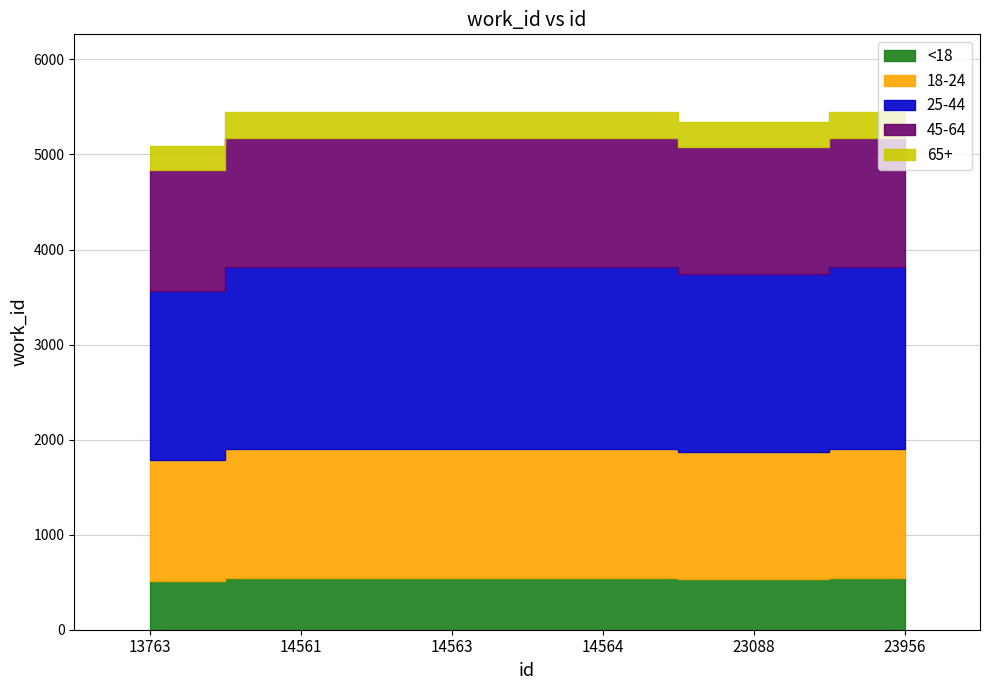

Which label corresponds to the smallest value in the chart?

13763